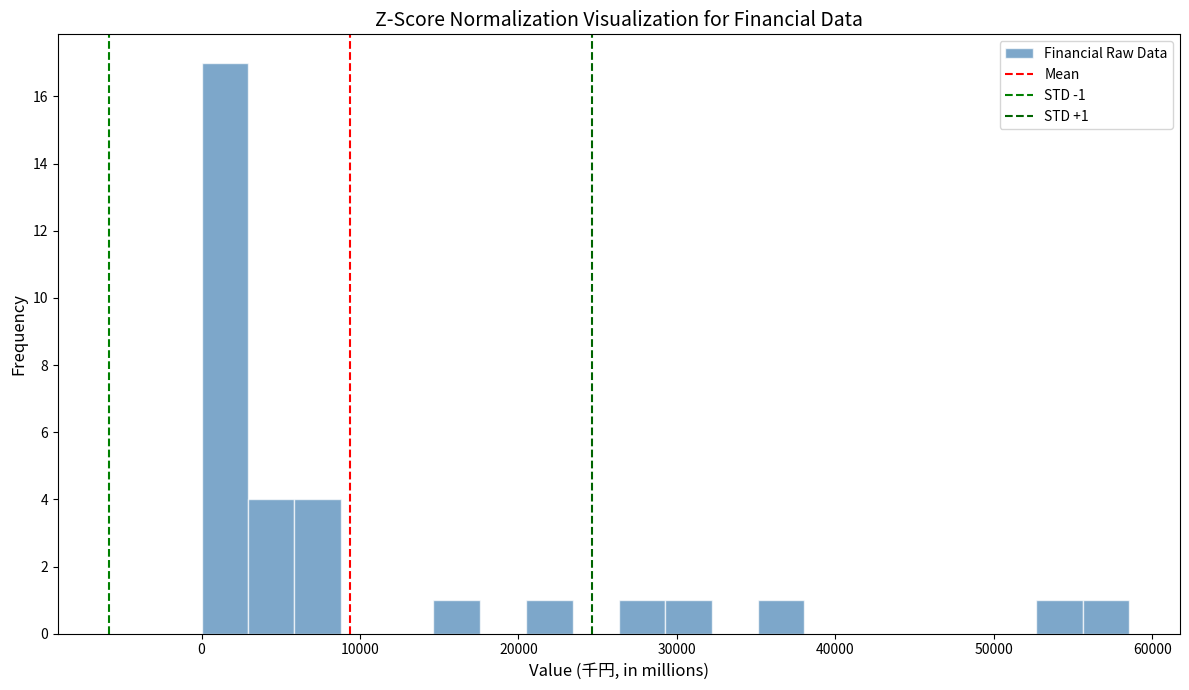

Read against the x-axis, roughly where is the centre of the tallest bar?

1000